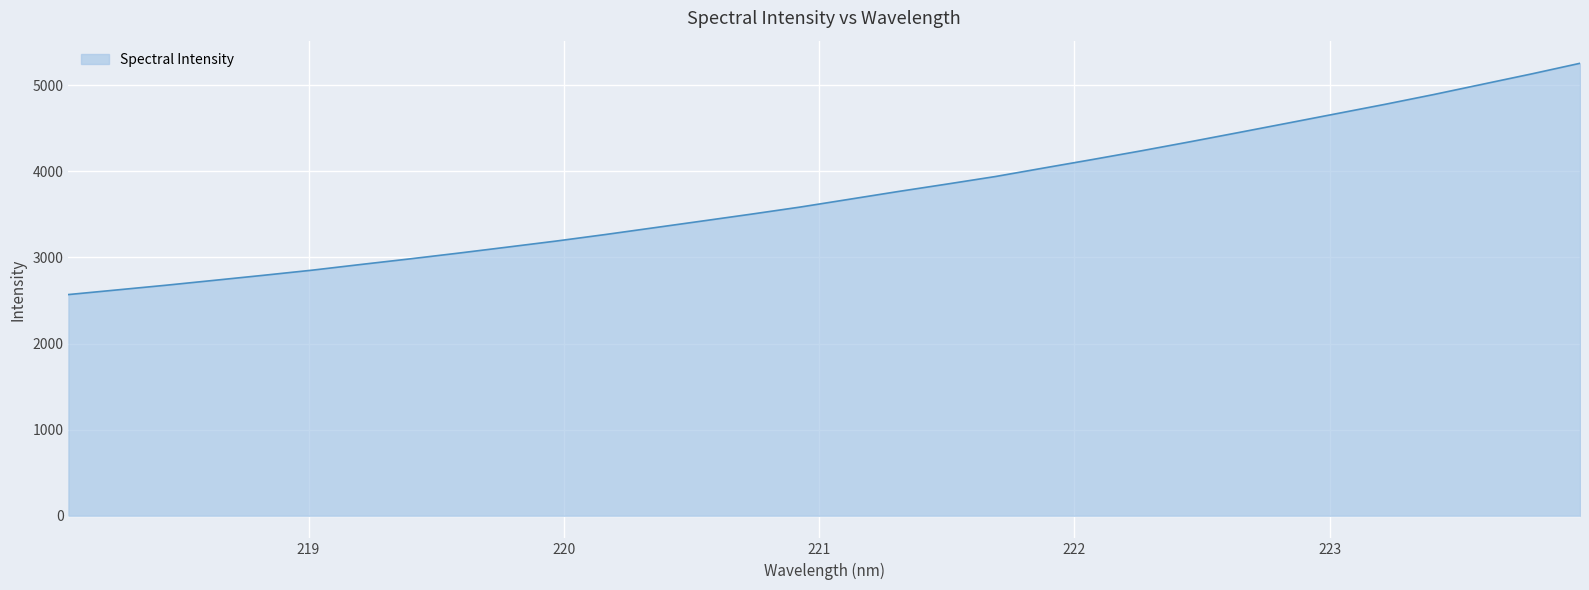

Count the number of categories in the chart.

32